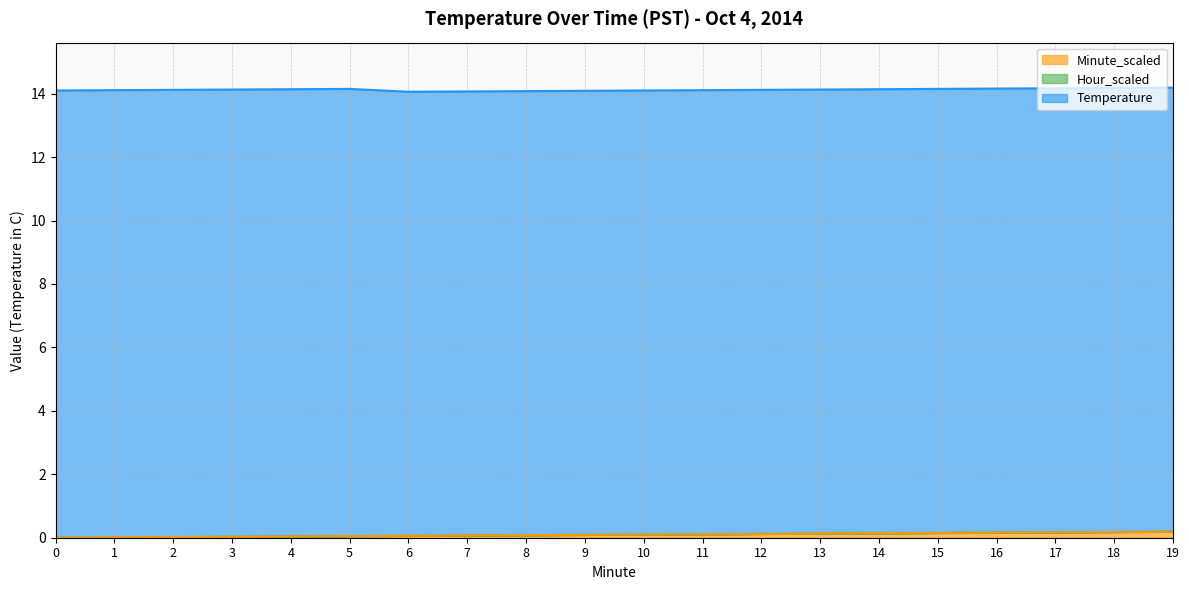

Which series has the largest total across all categories?

Temperature